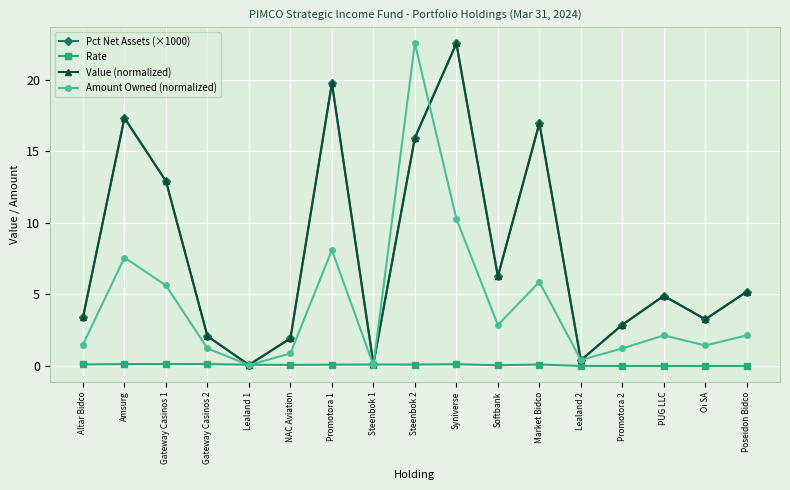

What is the label of the 5th point from the left?

Lealand 1